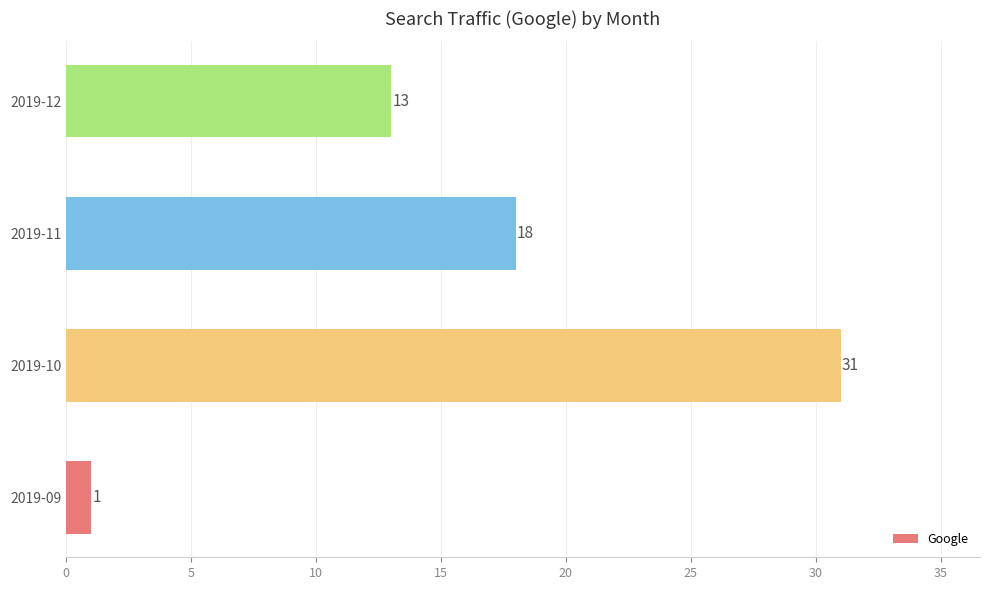

What is the minimum value shown in the chart?

1